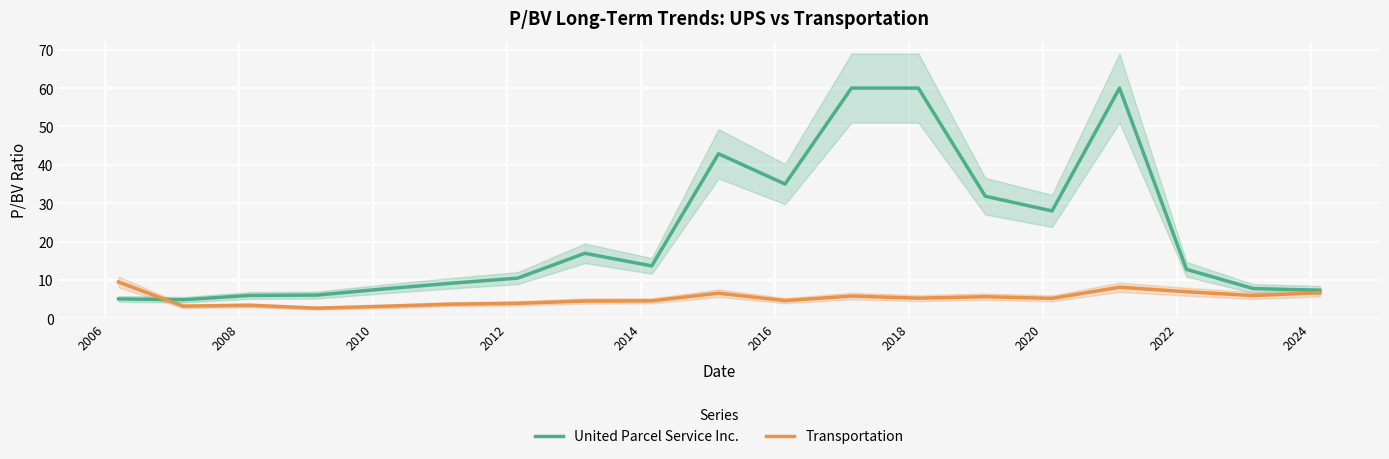

Does the chart display data point markers on the line(s)?

No